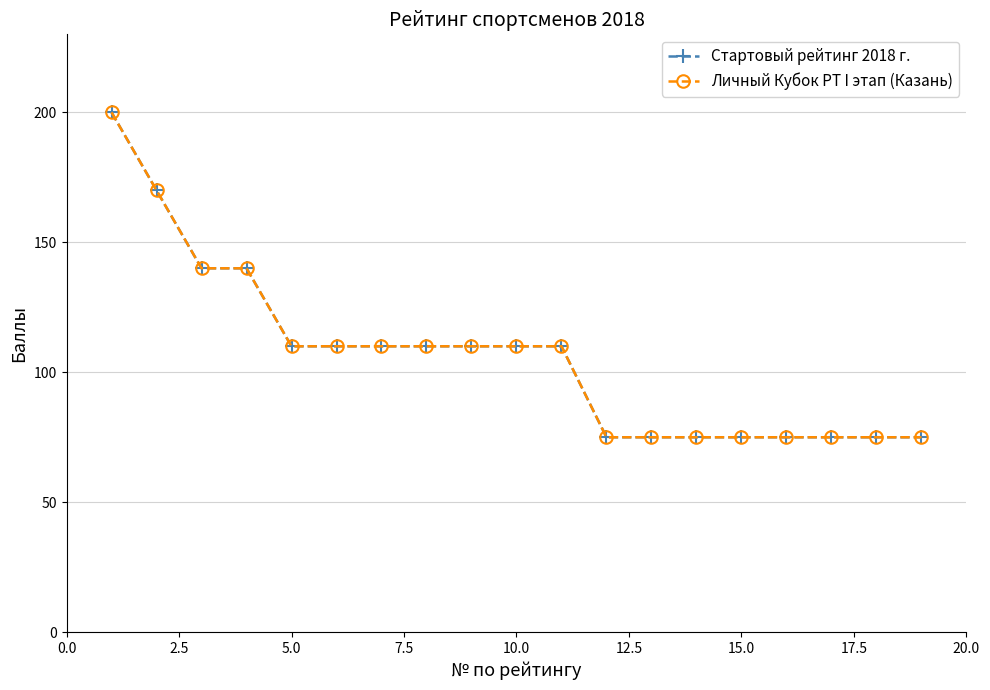

How many values in the Личный Кубок РТ I этап (Казань) series are below 110?

8